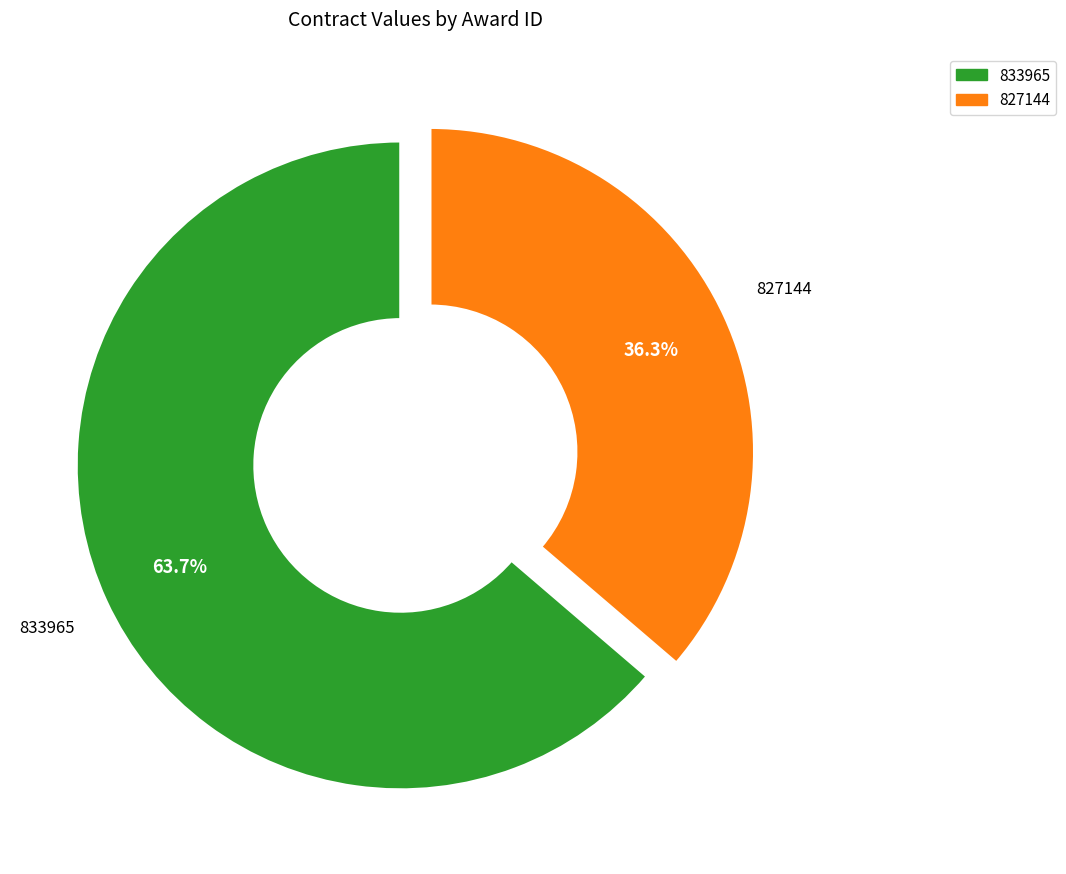

Rank the categories by value from highest to lowest.

833965, 827144